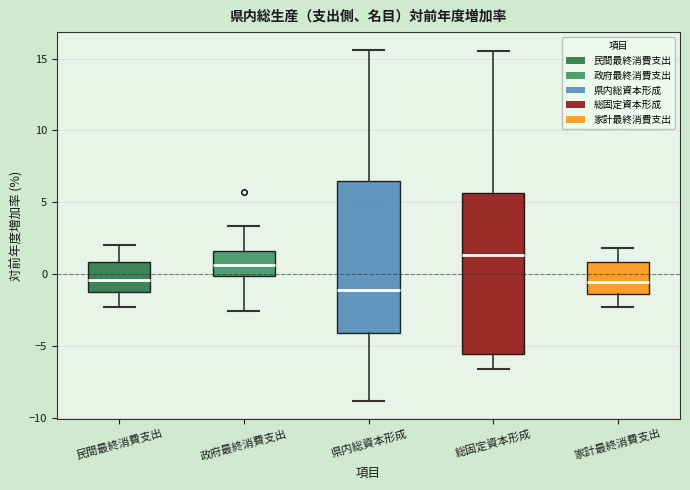

Reading left to right, read every box against the y-axis: the position of its median line, the range the box covers, and the ends of its whiskers. The values are not printed on the chart, so give them approximately, as read against the axis.

民間最終消費支出: median -0.5, box -1.0 to 1.0, whiskers -2.5 to 2.0
政府最終消費支出: median 0.5, box 0.0 to 1.5, whiskers -2.5 to 3.5
県内総資本形成: median -1.0, box -4.0 to 6.5, whiskers -9.0 to 15.5
総固定資本形成: median 1.5, box -5.5 to 5.5, whiskers -6.5 to 15.5
家計最終消費支出: median -0.5, box -1.5 to 1.0, whiskers -2.5 to 2.0